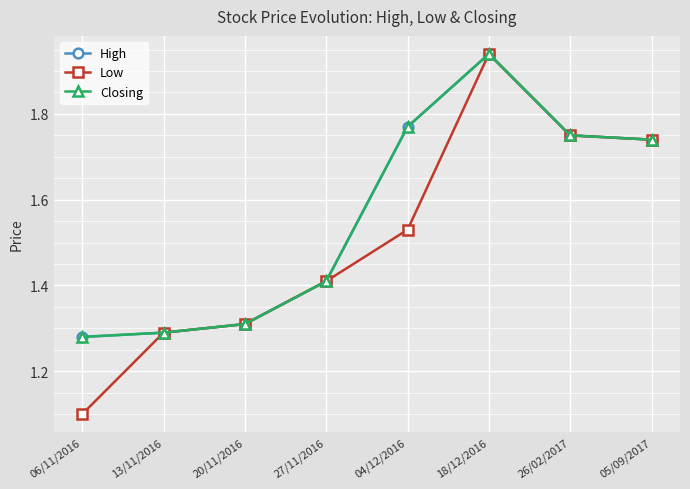

Is this an area chart (filled region under the line)?

No